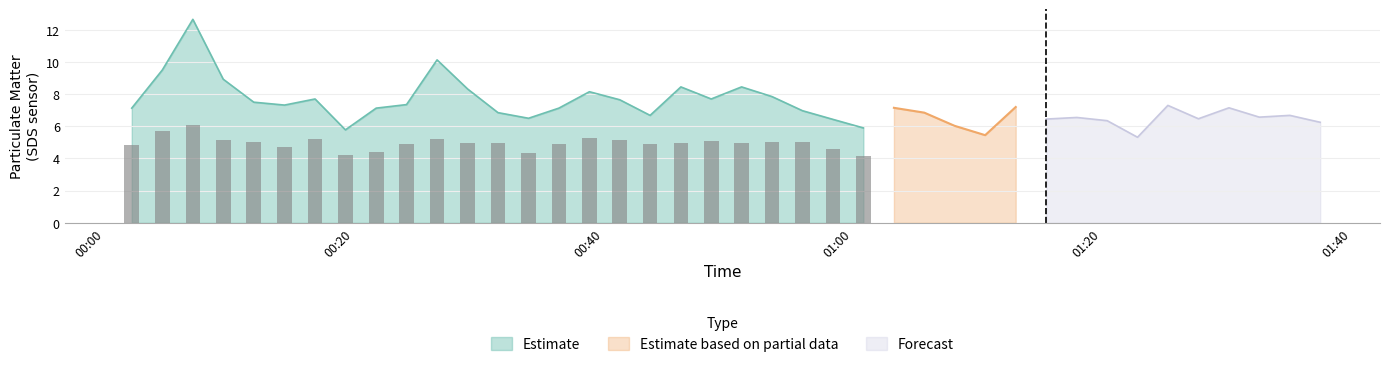

What is the minimum value for Estimate?

5.8